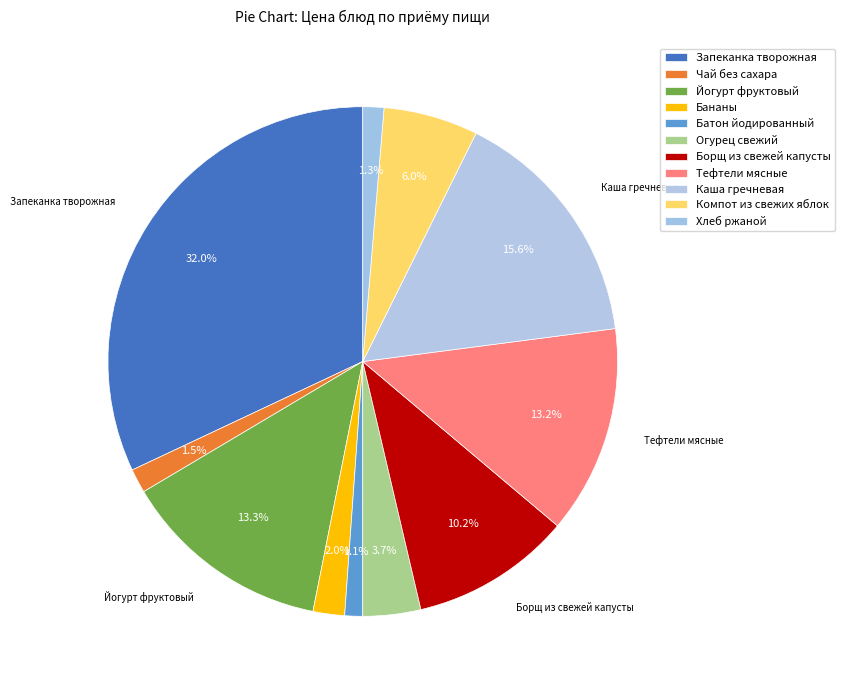

How many segments does this pie chart have?

11